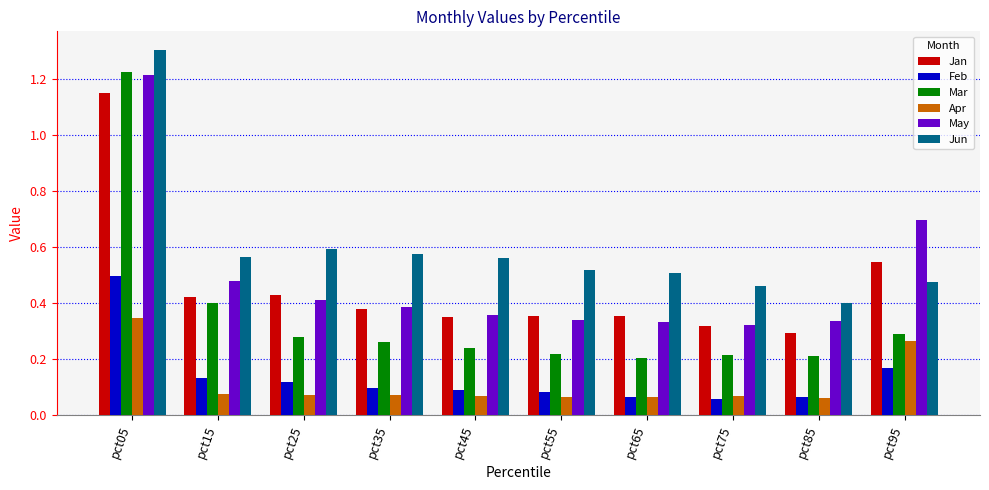

Between pct05 and pct15, which series saw the biggest shift?

Mar